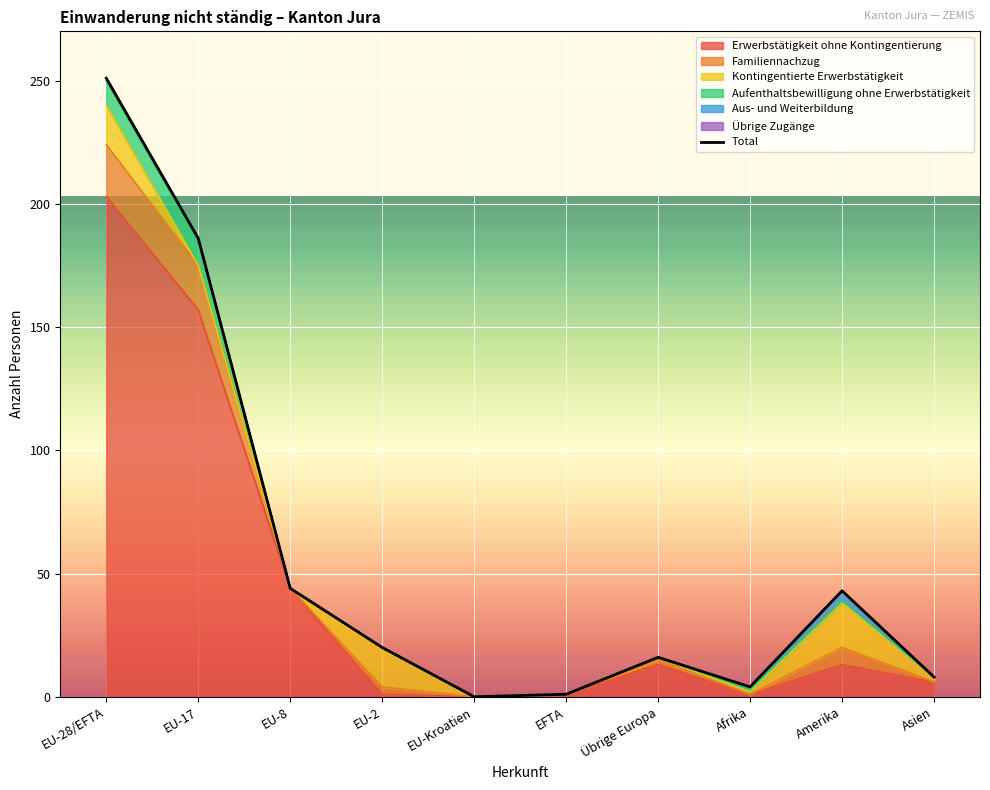

Reading left to right, list all the values displayed in this chart.

EU-28/EFTA=251	EU-17=186	EU-8=44	EU-2=20	EU-Kroatien=0	EFTA=1	Übrige Europa=16	Afrika=4	Amerika=43	Asien=8